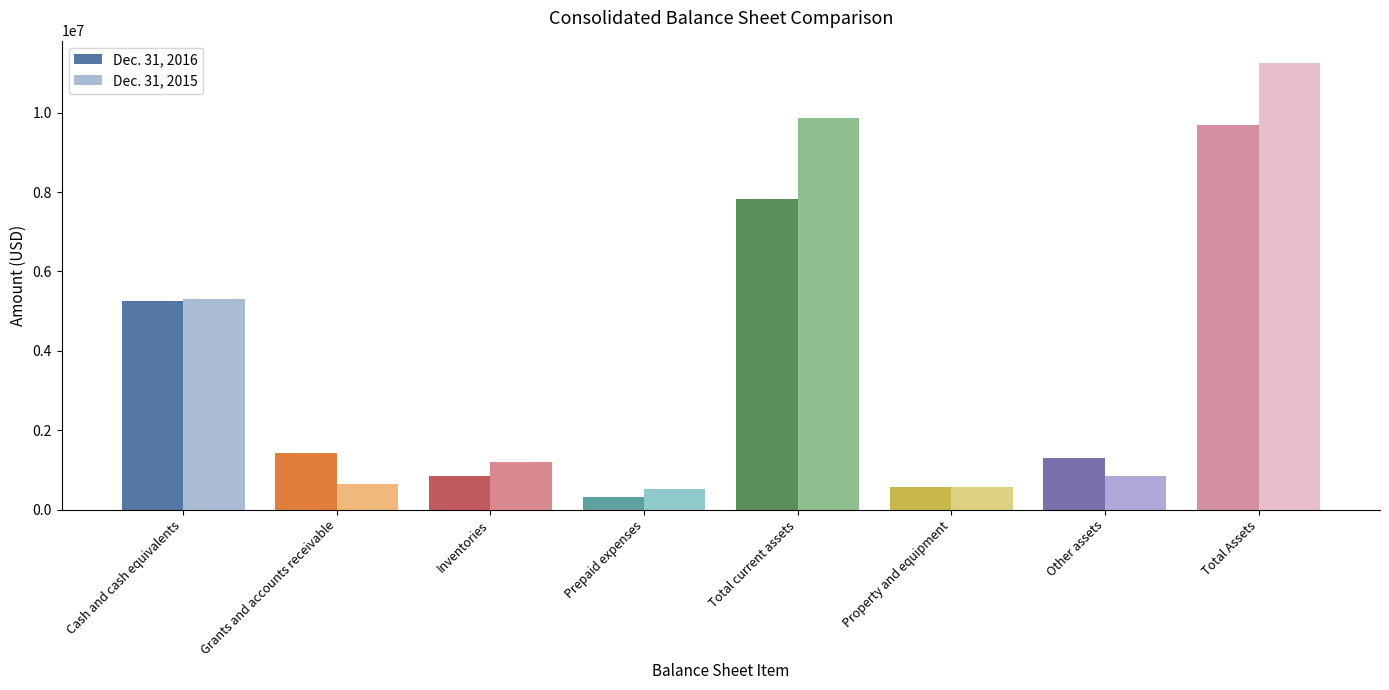

What is the label of the 4th bar from the left?

Prepaid expenses